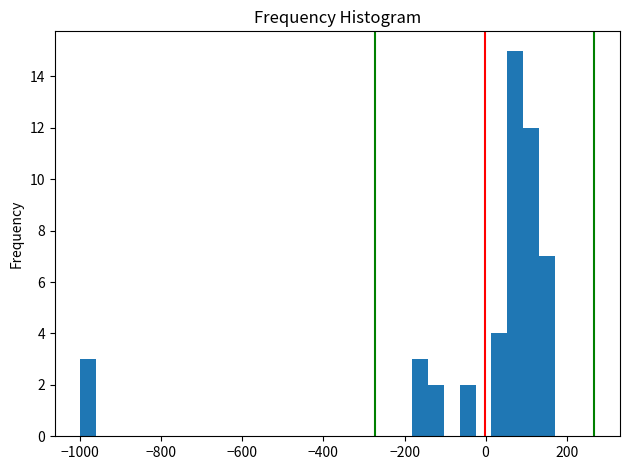

Around what value on the x-axis is the tallest bar? Give the approximate position of its centre, as read against the axis.

80